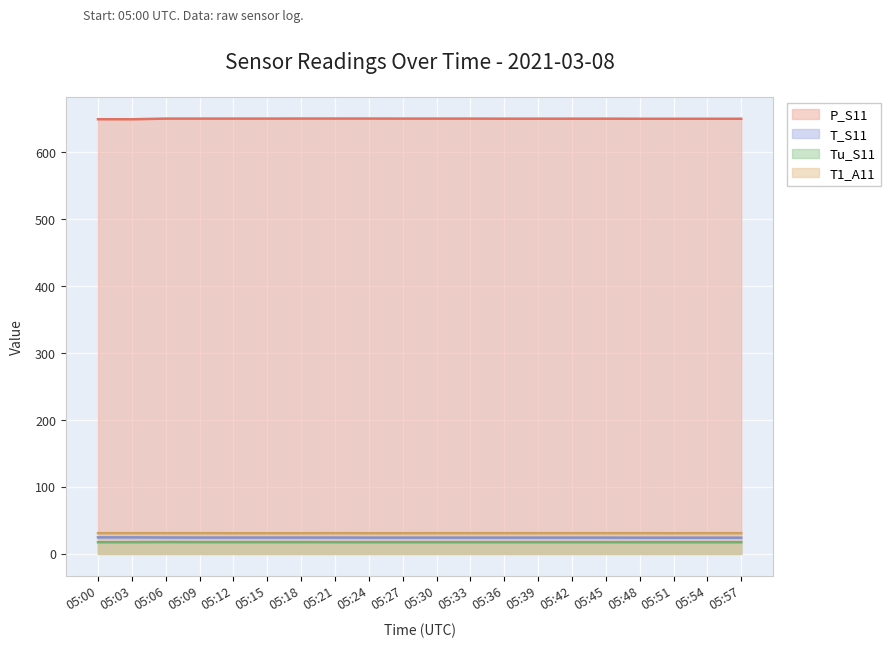

At which category is the sum across all series the highest?

05:06